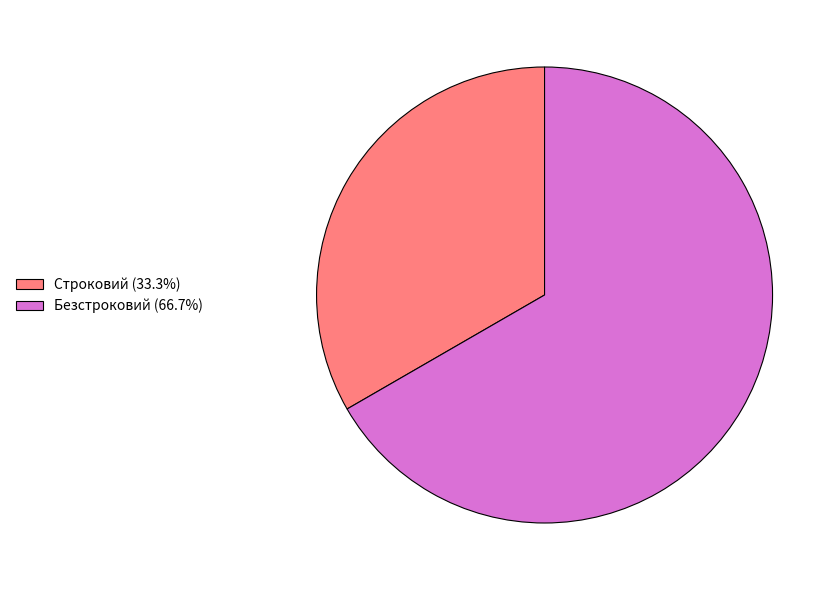

Does any single category account for the majority?

Yes